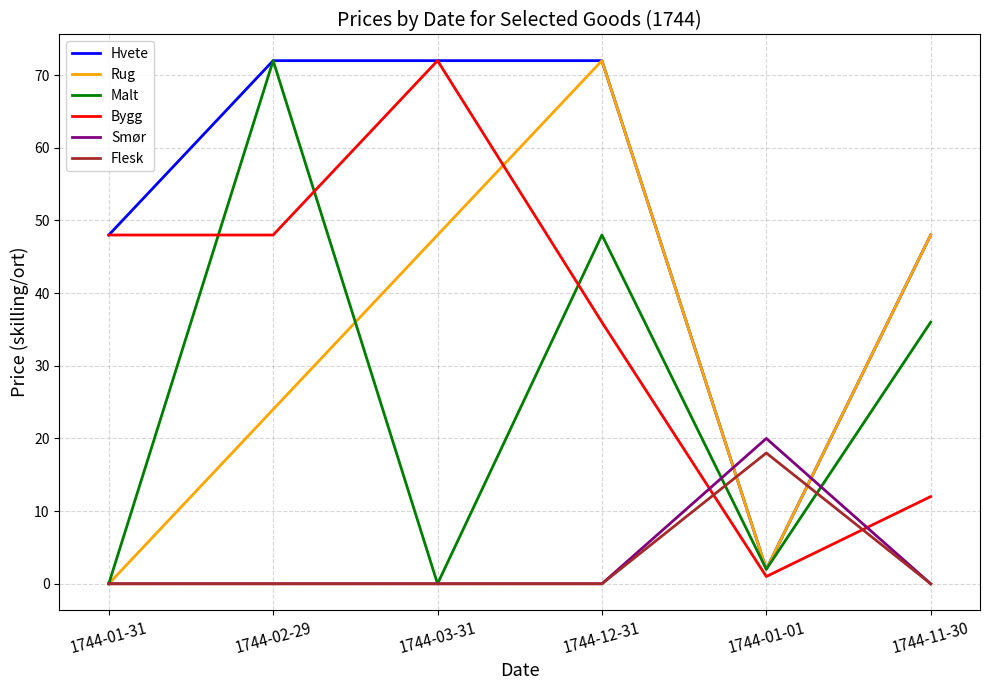

Reading left to right, extract all data points from this chart.

Hvete: 48	72	72	72	2	48
Rug: 0	24	48	72	2	48
Malt: 0	72	0	48	2	36
Bygg: 48	48	72	36	1	12
Smør: 0	0	0	0	20	0
Flesk: 0	0	0	0	18	0